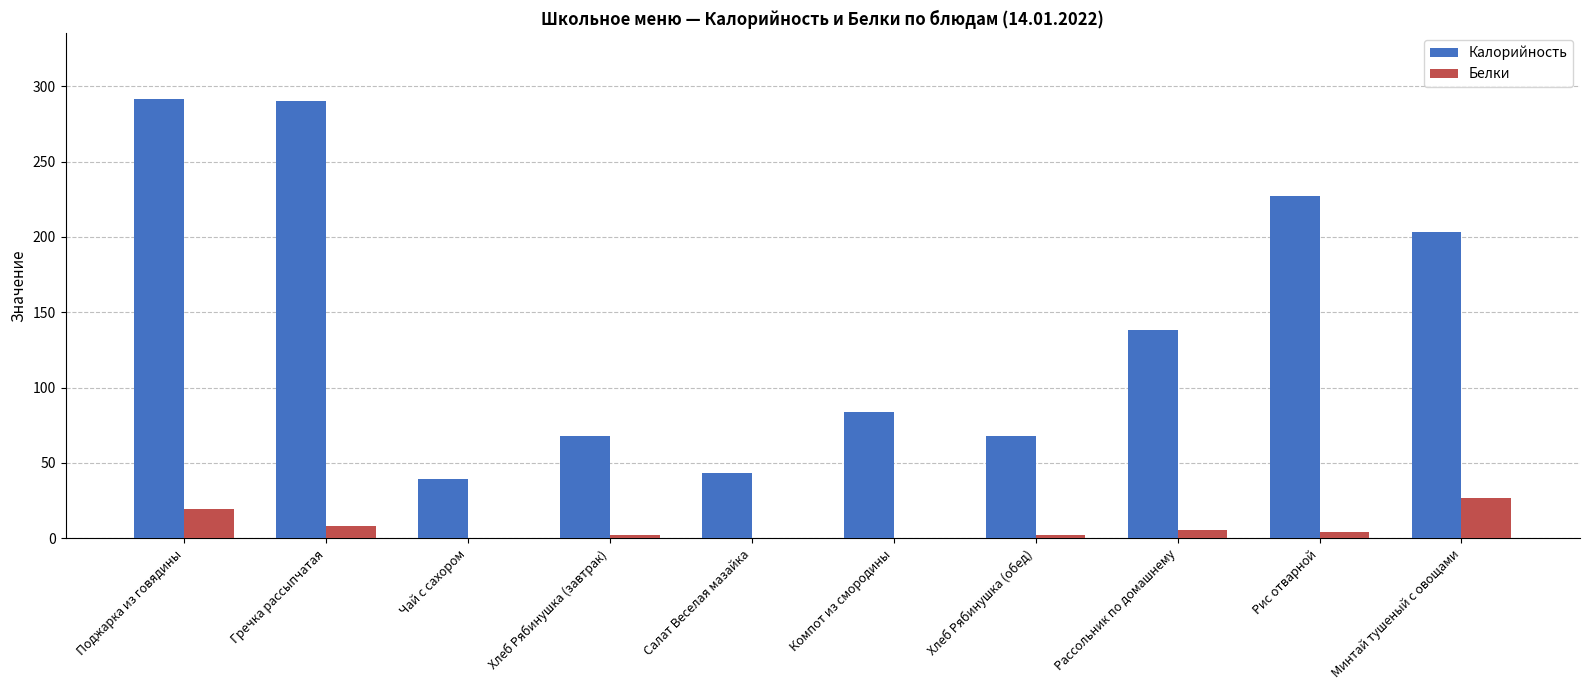

Where does the Белки series first go above 3?

Поджарка из говядины